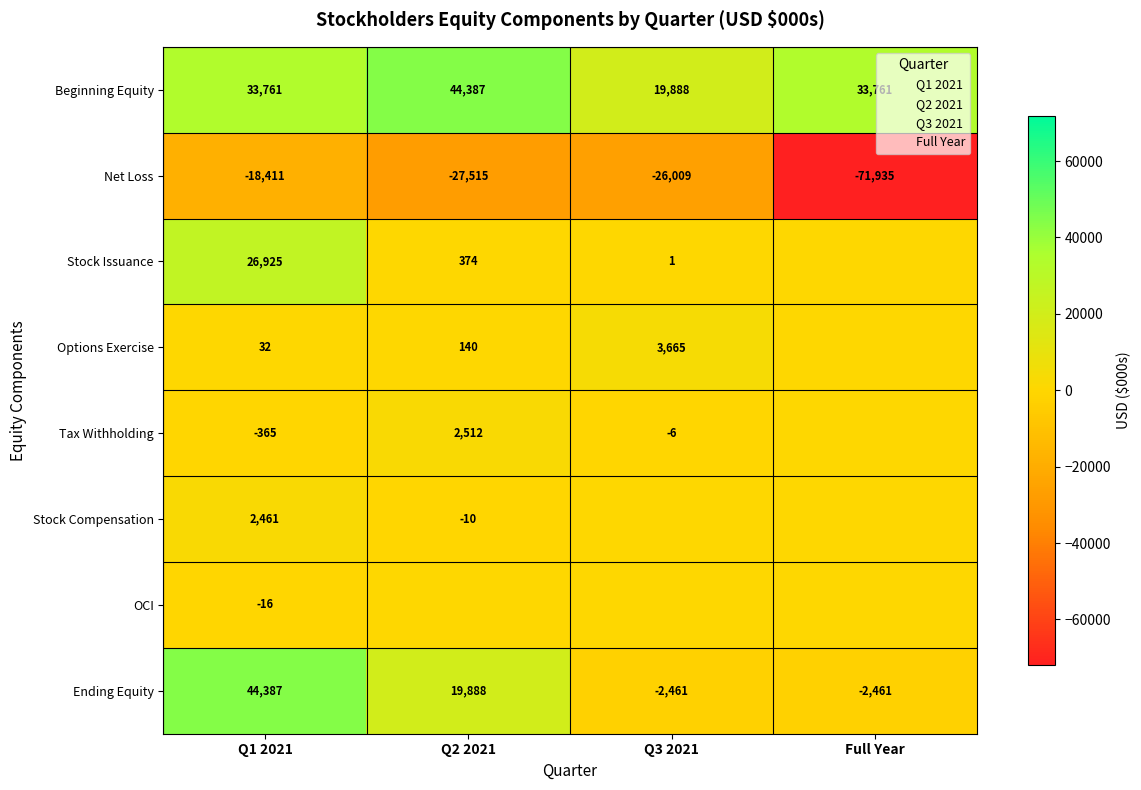

Rank the categories by Stock Compensation value from highest to lowest.

Q1 2021, Q3 2021, Full Year, Q2 2021